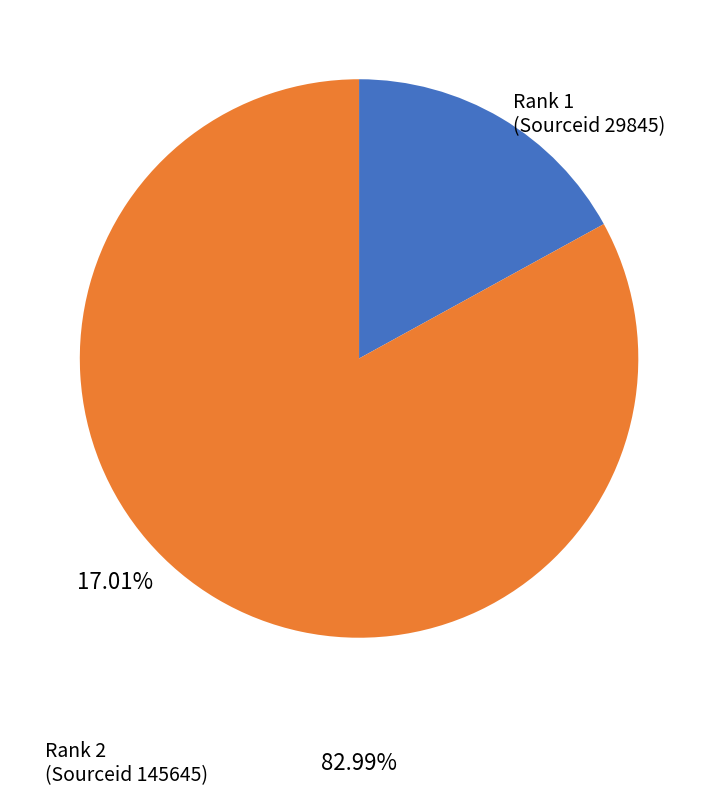

Does any single category account for the majority?

Yes